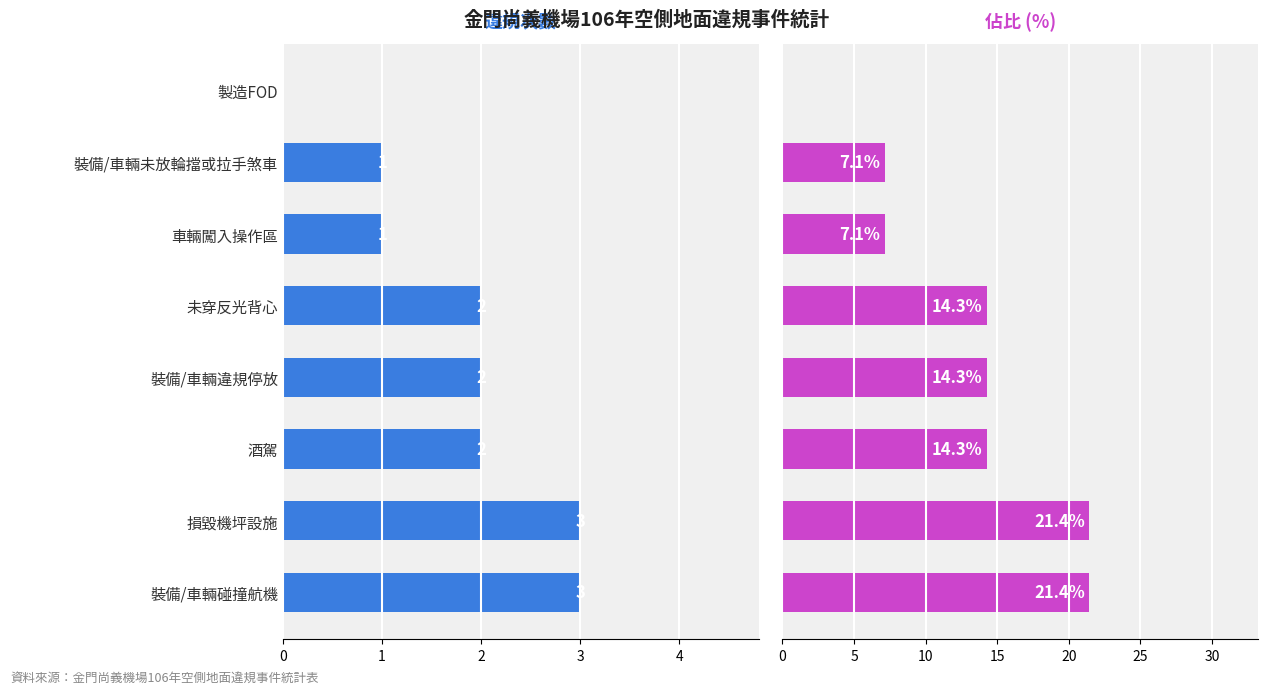

Which series has the largest range (max minus min)?

佔比(%)